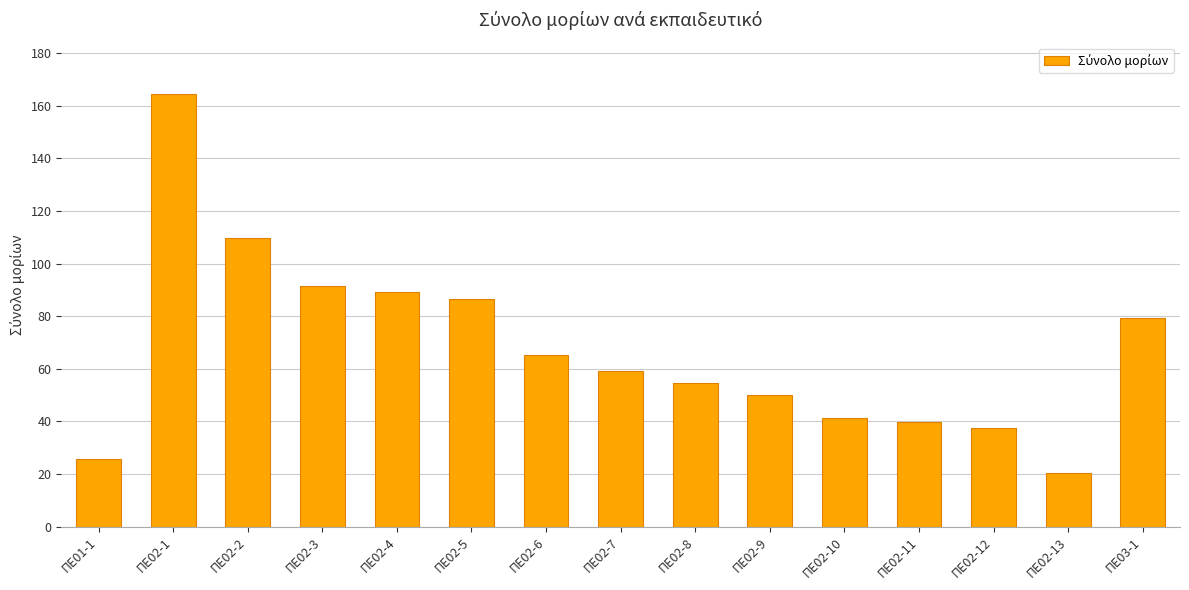

At which label is the value closest to 92?

ΠΕ02-3